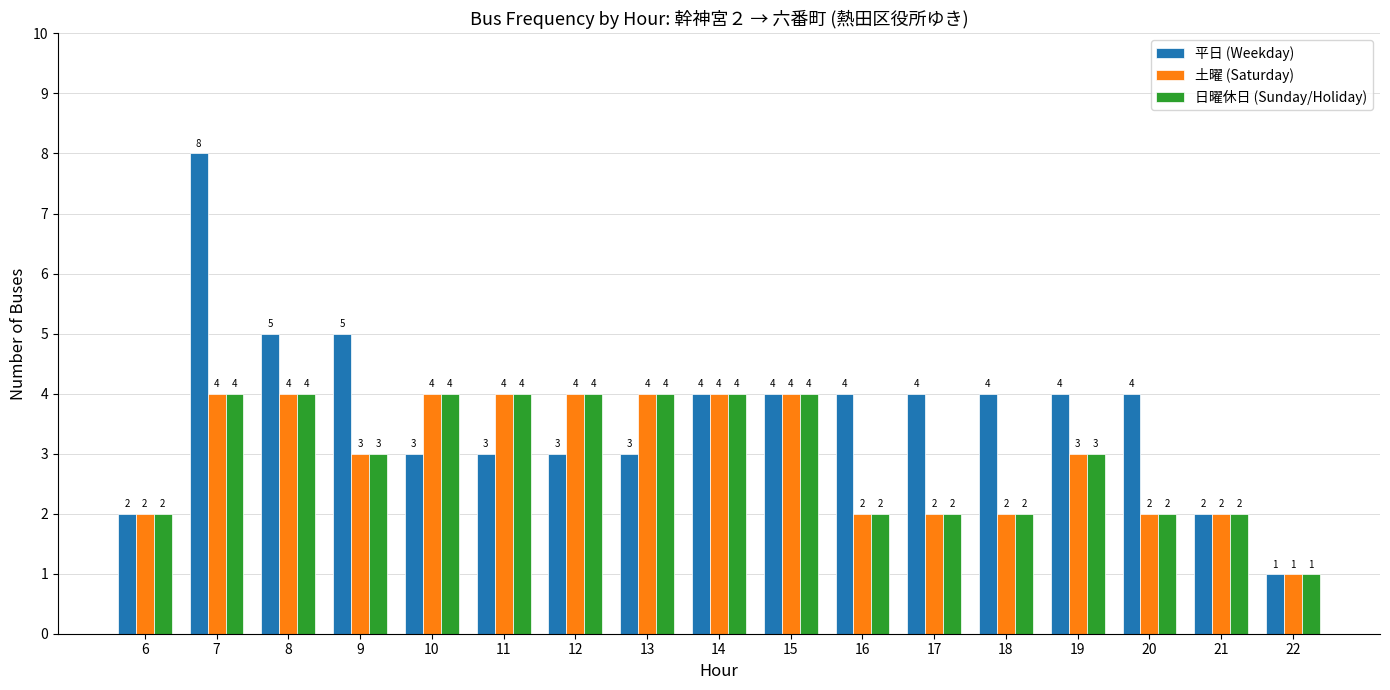

How many bars are there in each group?

3